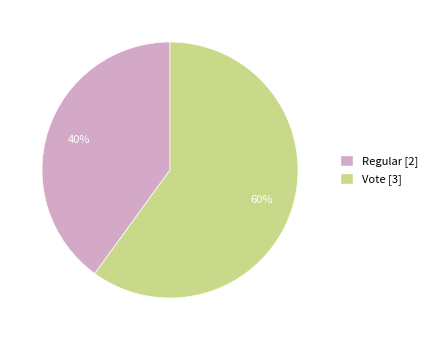

Is it true that Vote is 60% of the pie?

True